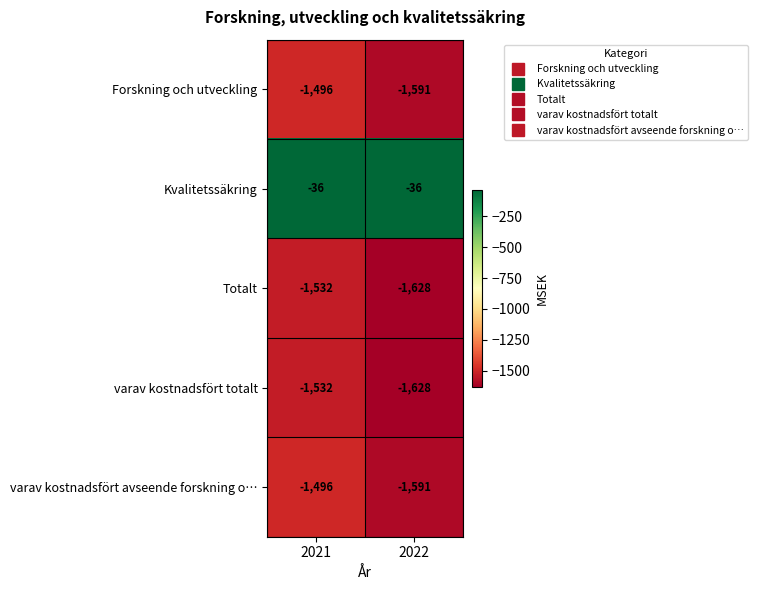

At which category is the sum across all series the highest?

2021